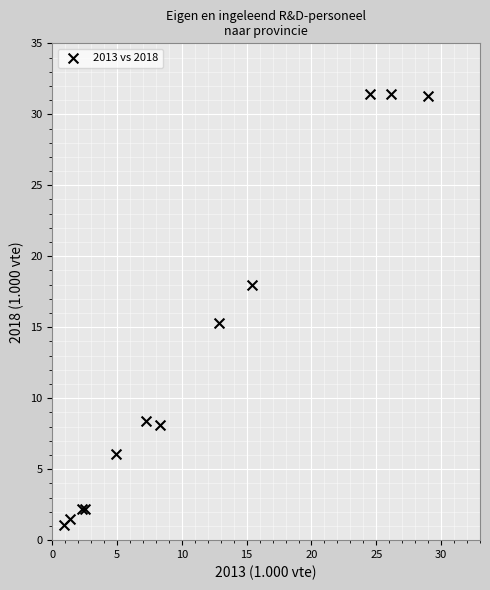

What Y value in the scatter plot is closest to 16?

15.3